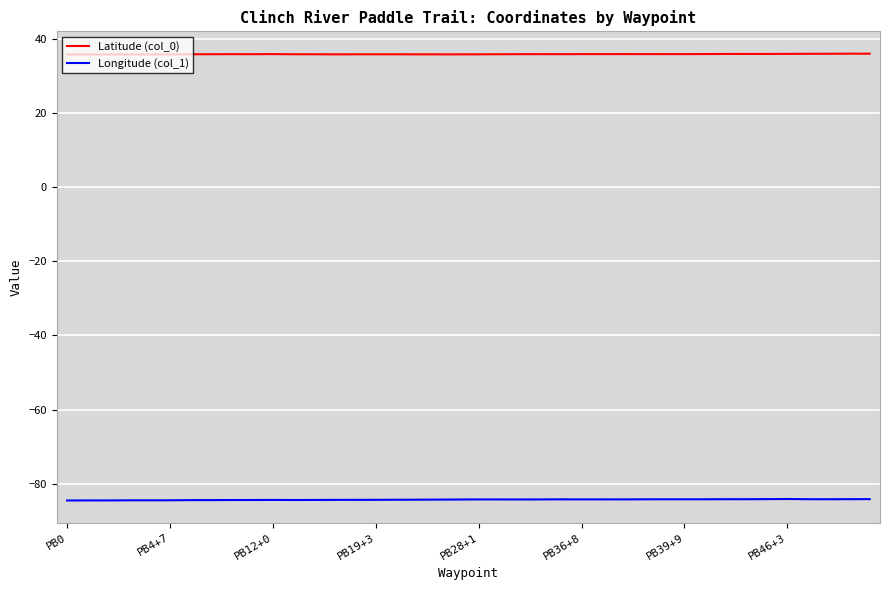

What is the difference between the maximum and minimum values in the Longitude (col_1) series?

0.4